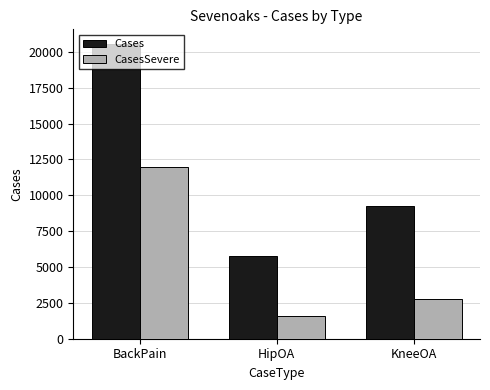

Rank the series by their maximum value, from lowest to highest.

CasesSevere, Cases